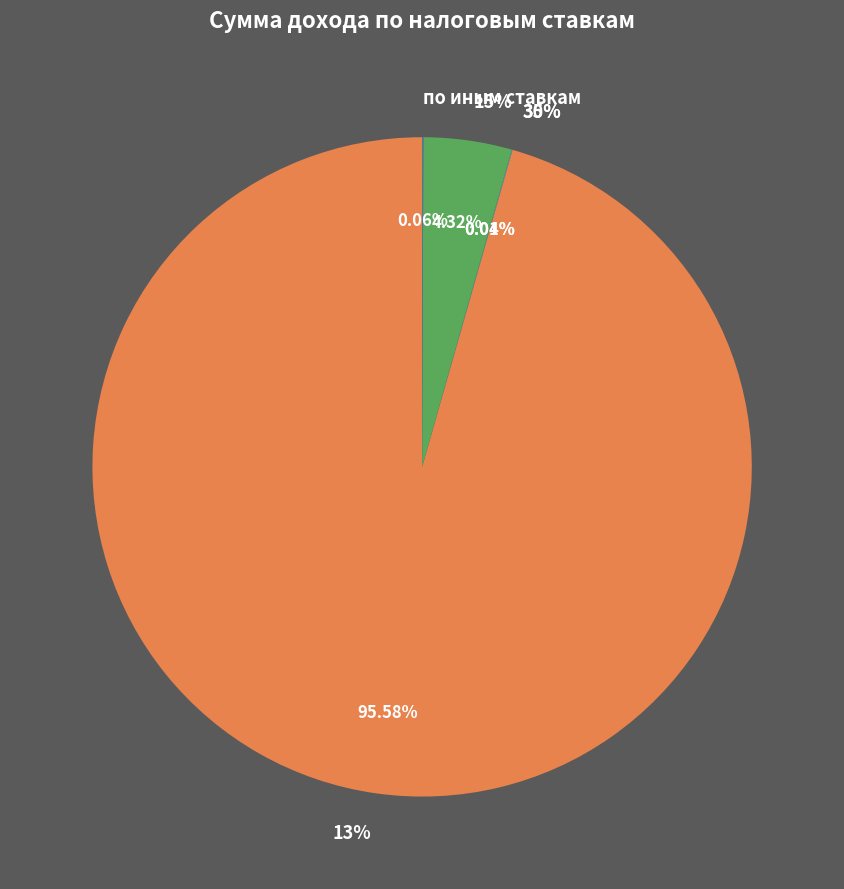

Is it true that 30% is 0% of the pie?

True